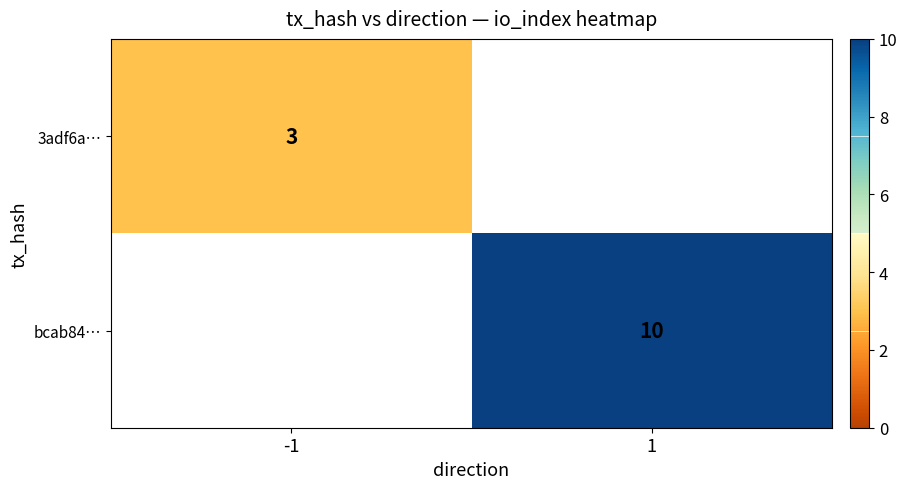

Between -1 and 1, which is larger?

1